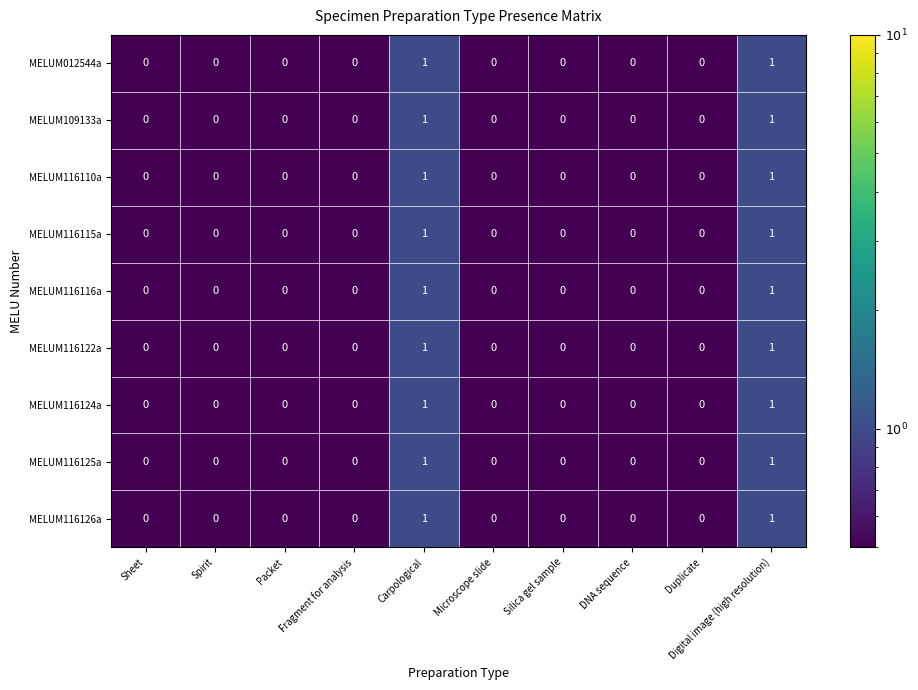

How many MELUM012544a values are between 0 and 1?

10